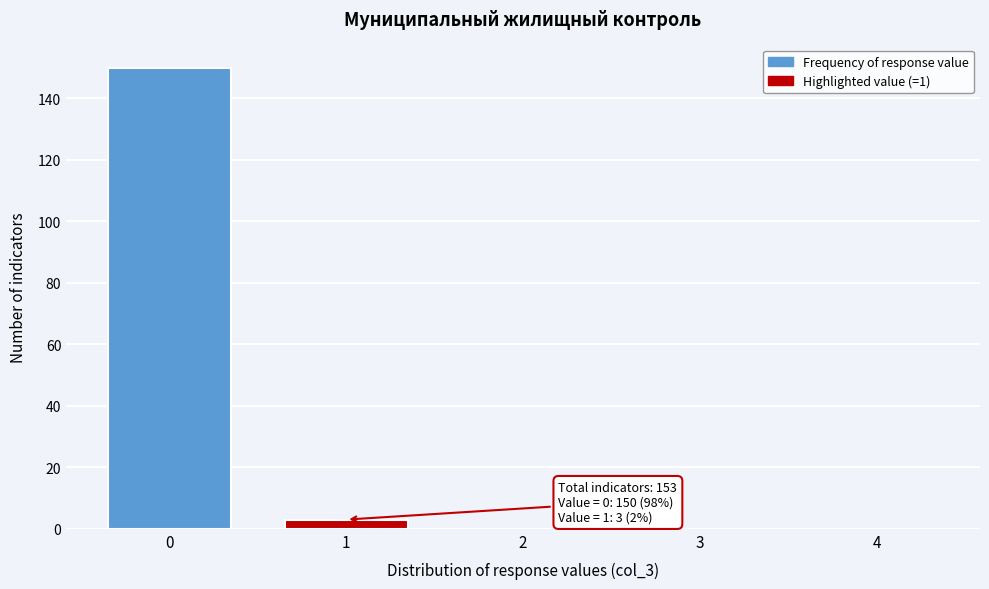

Over which range of the x-axis is the bar tallest?

-0.5 to 0.5